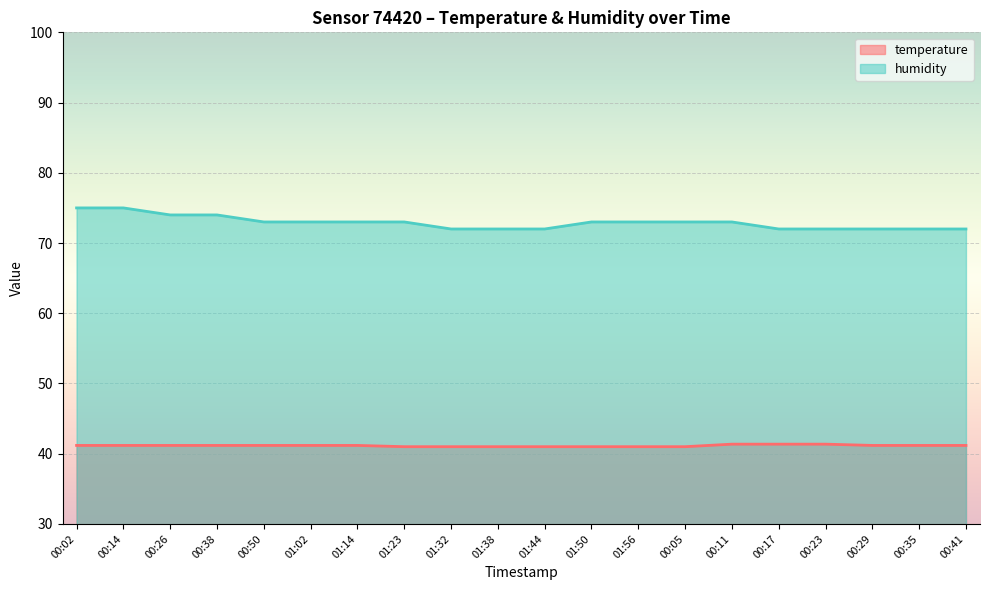

What is the value of the humidity point at the 3rd from the left?

74.0